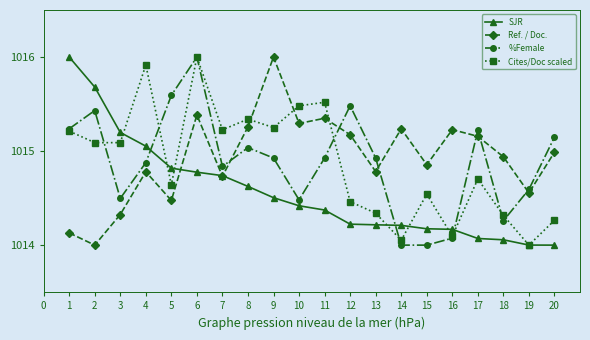

What is the minimum value shown in the chart?

1014.0